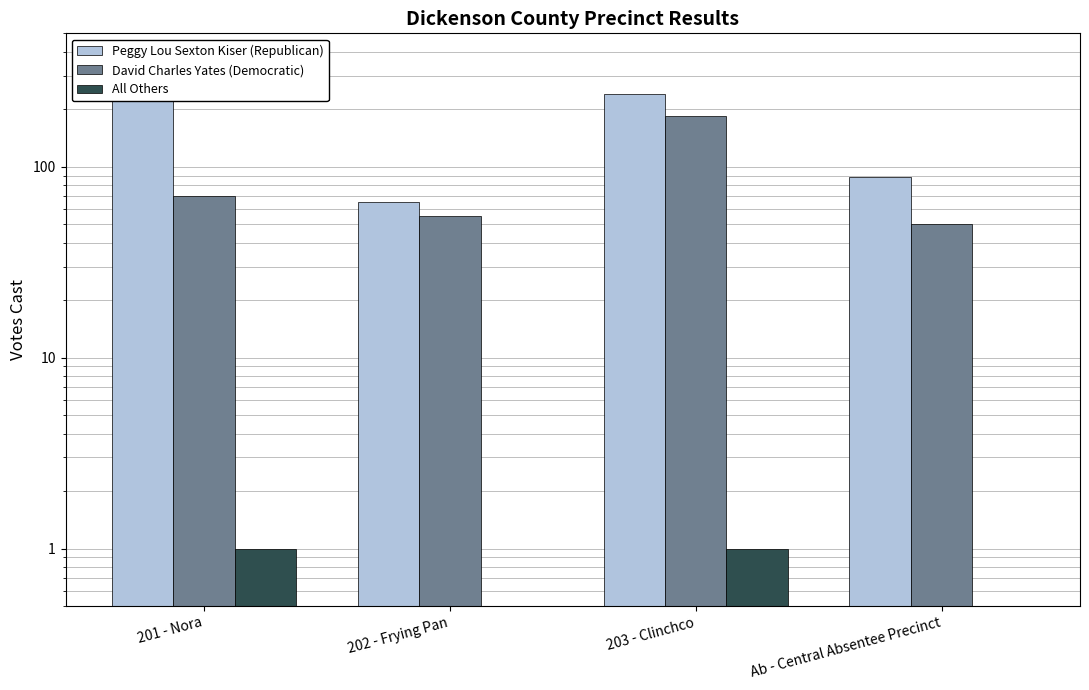

Reading right to left, list all the values displayed in this chart.

Peggy Lou Sexton Kiser (Republican): 88	241	65	248
David Charles Yates (Democratic): 50	185	55	70
All Others: 0	1	0	1